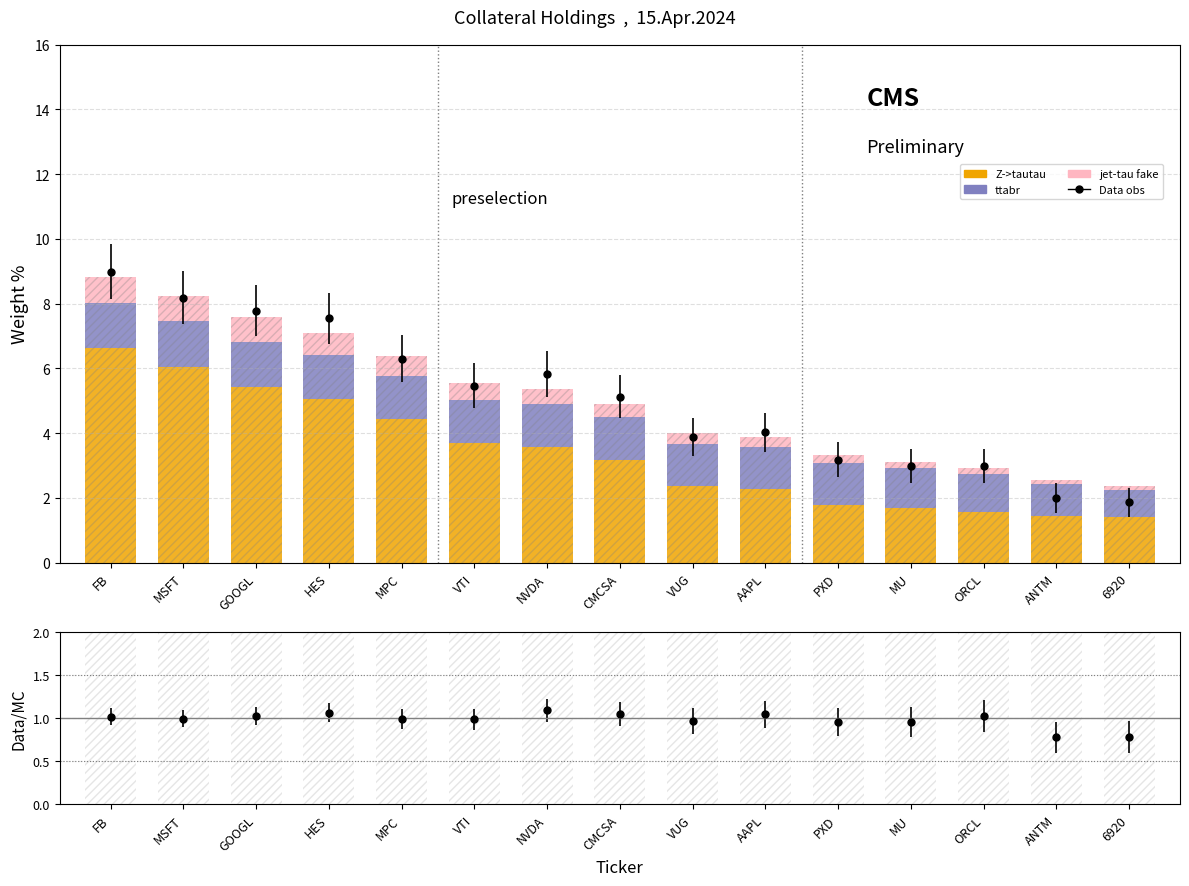

What is the greatest value displayed?

6.6